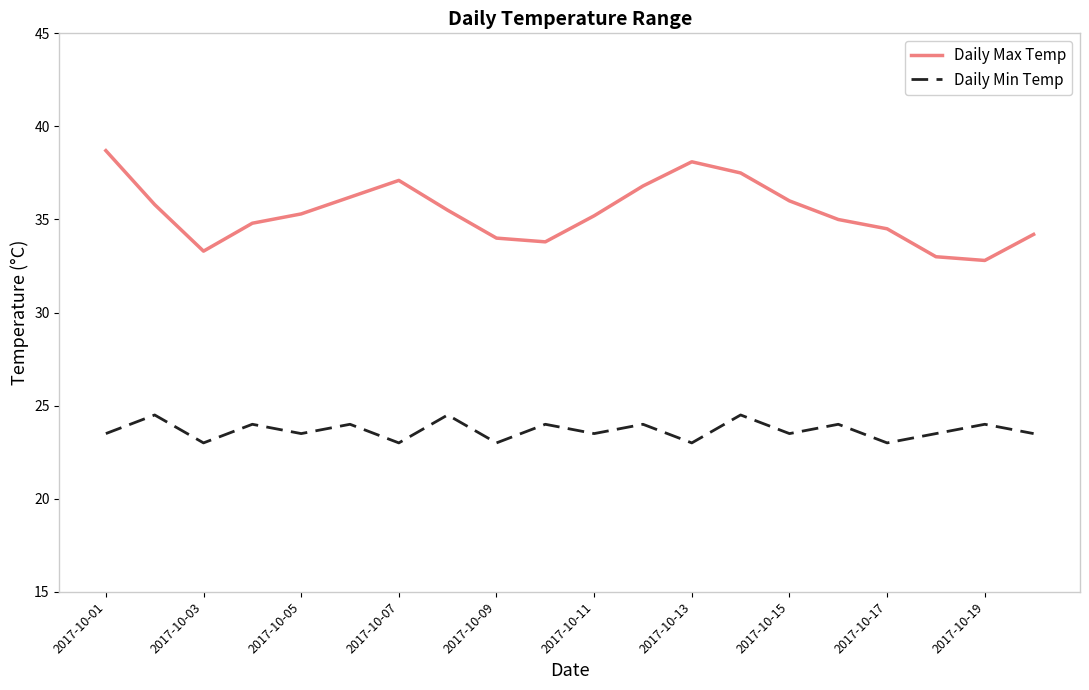

List the series in order of their overall mean, highest first.

Daily Max Temp, Daily Min Temp